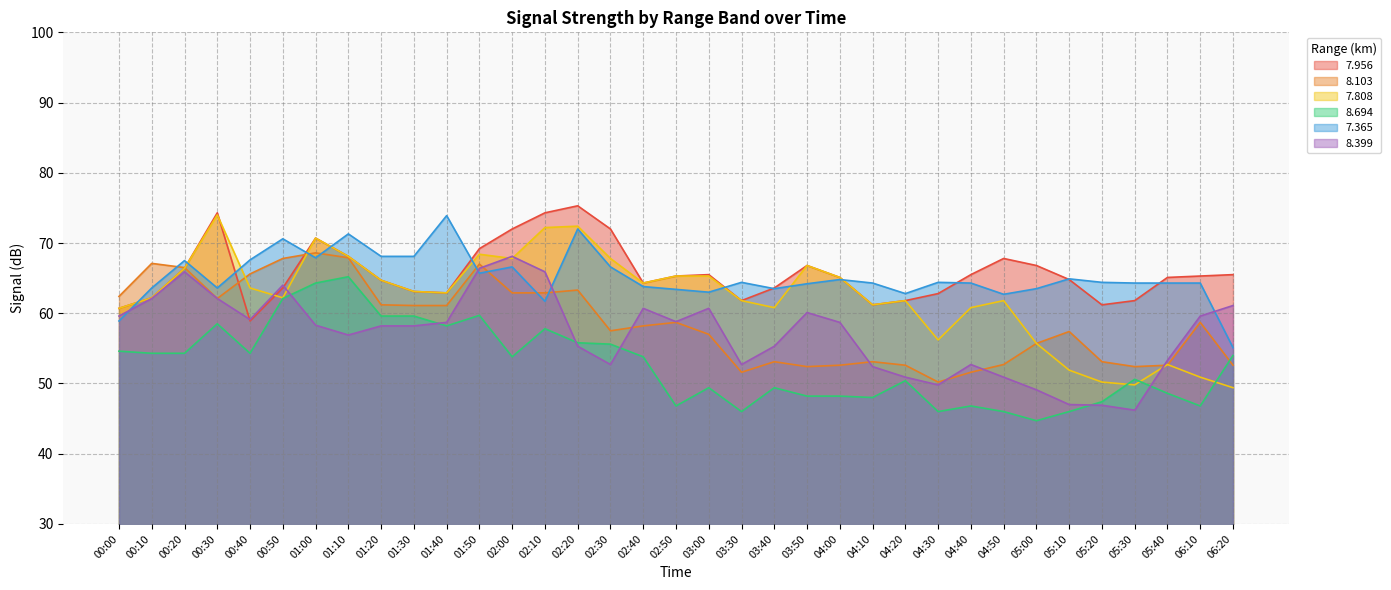

After their last crossing, which series has the higher values: 8.103 or 7.808?

8.103